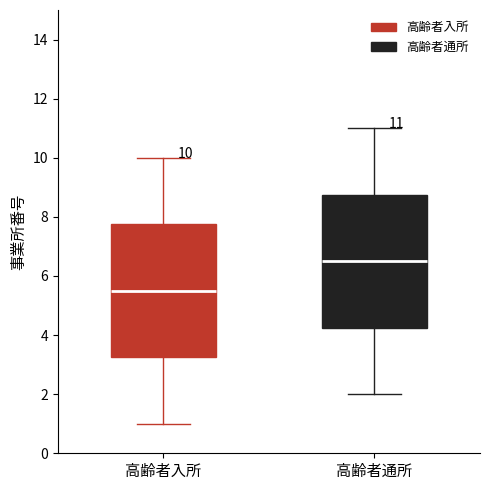

Which box's median line is the highest?

高齢者通所